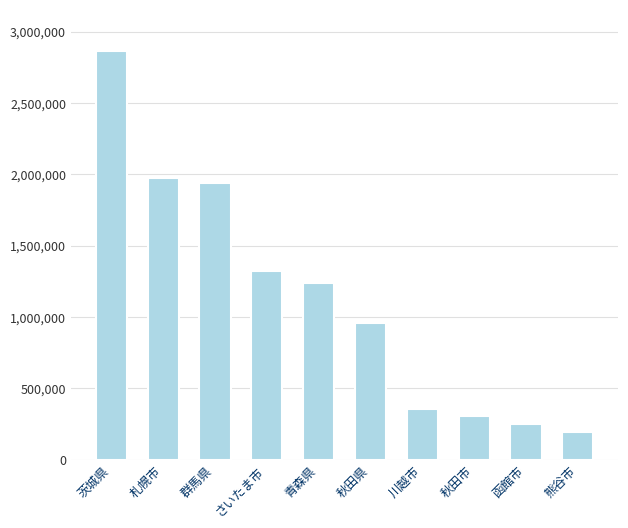

List the labels in order of value, largest first.

茨城県, 札幌市, 群馬県, さいたま市, 青森県, 秋田県, 川越市, 秋田市, 函館市, 熊谷市